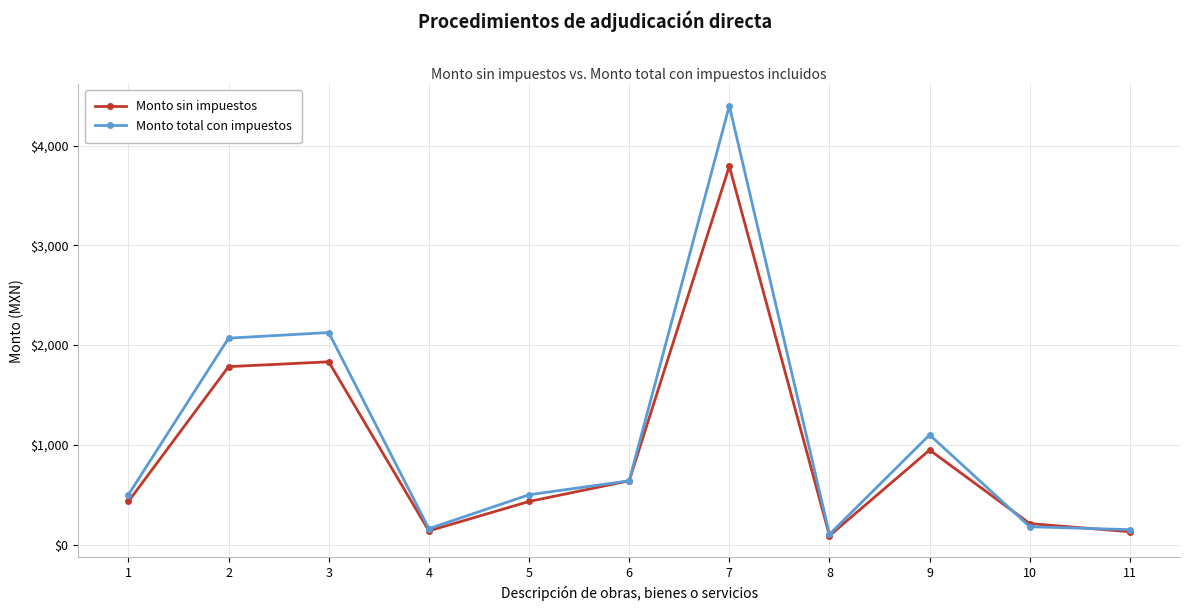

Is the value of Monto sin impuestos at 3 greater than the value of Monto total con impuestos at 7?

No